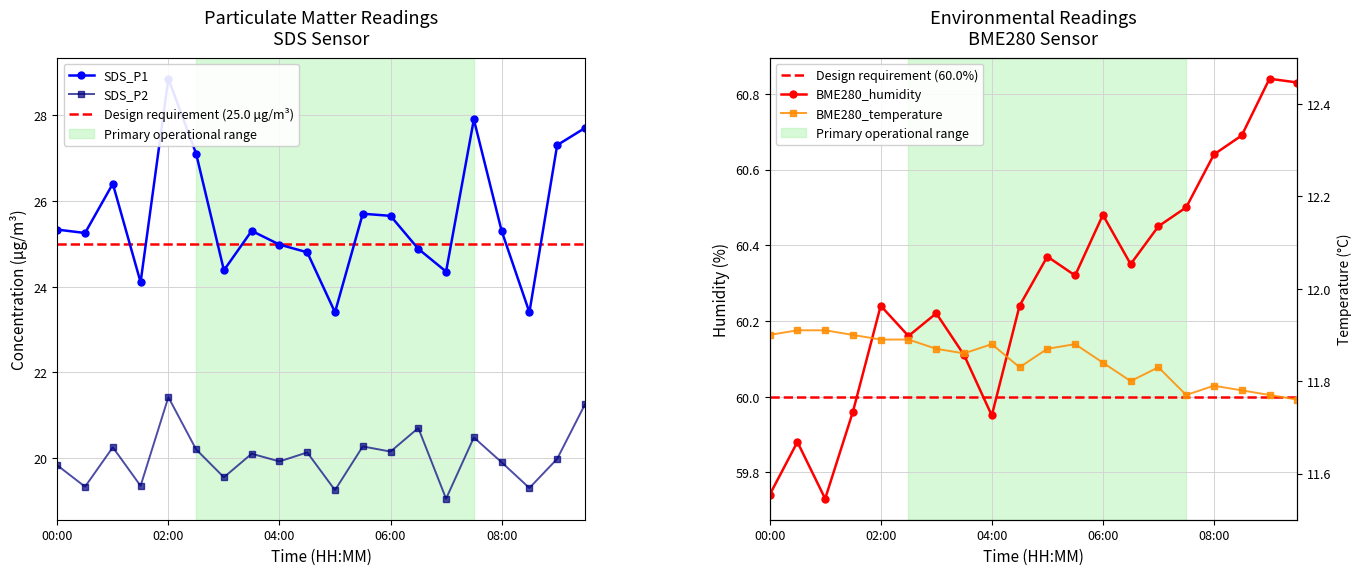

What is the value of the SDS_P2 point at the 9th from the left?

19.9